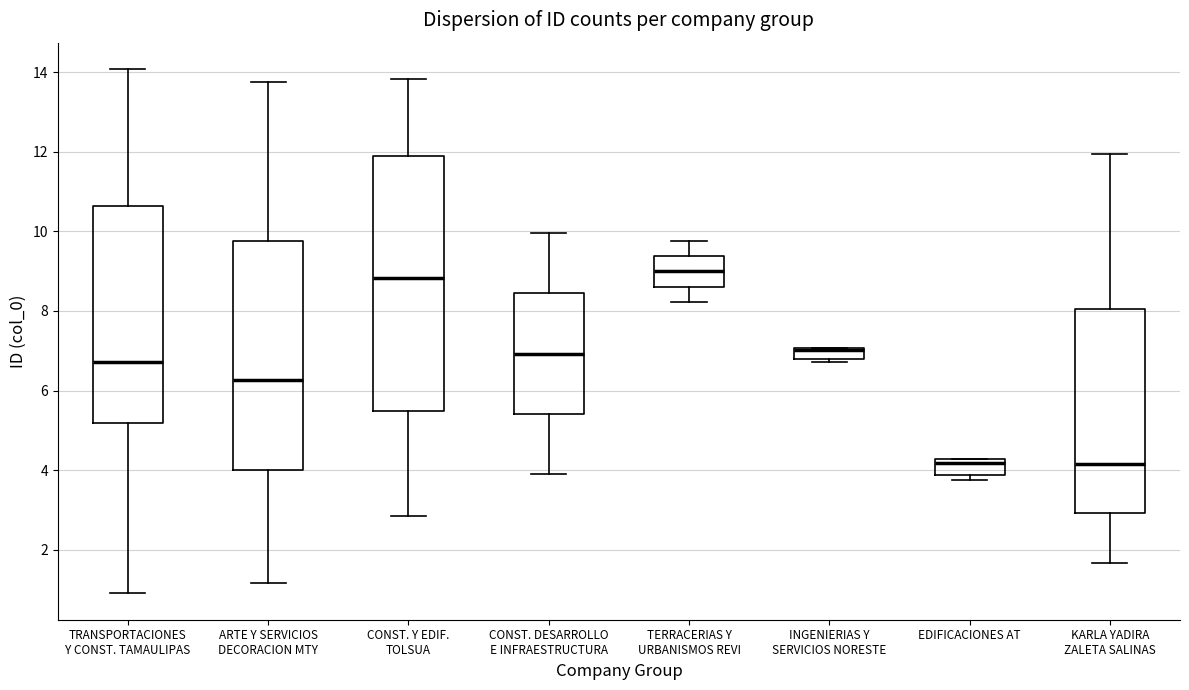

Comparing the boxes themselves (not the whiskers), which one is the tallest?

CONST. Y EDIF. TOLSUA